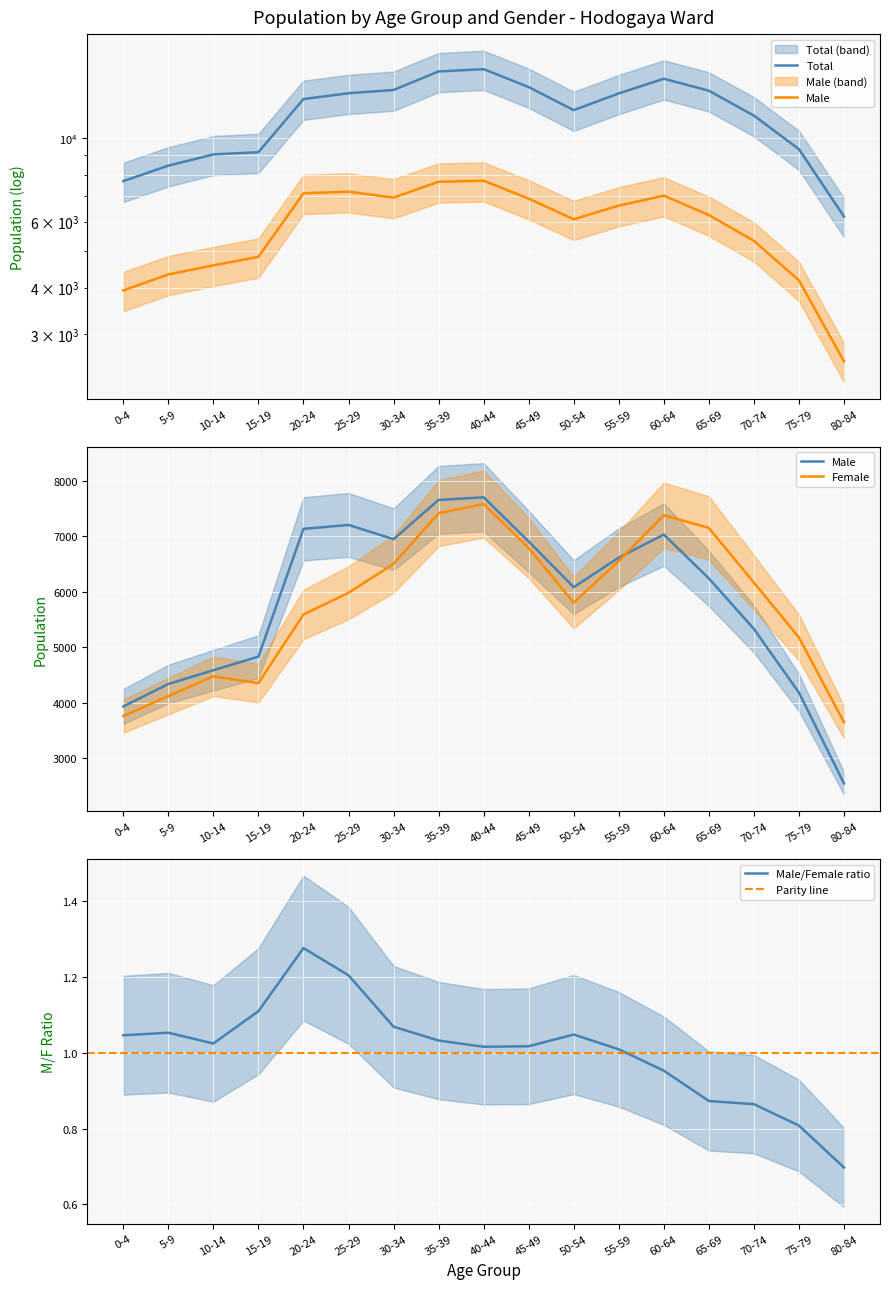

Which has a higher value, 55-59 or 30-34?

30-34